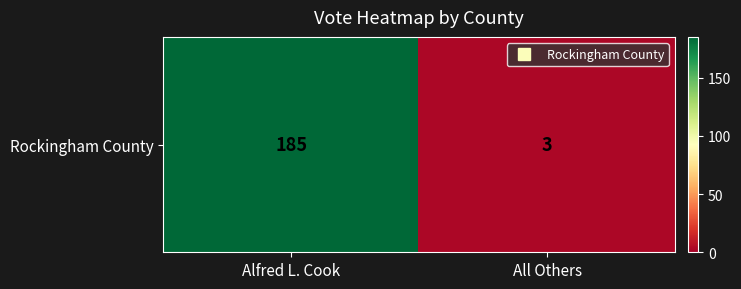

Rank the categories by value from lowest to highest.

All Others, Alfred L. Cook